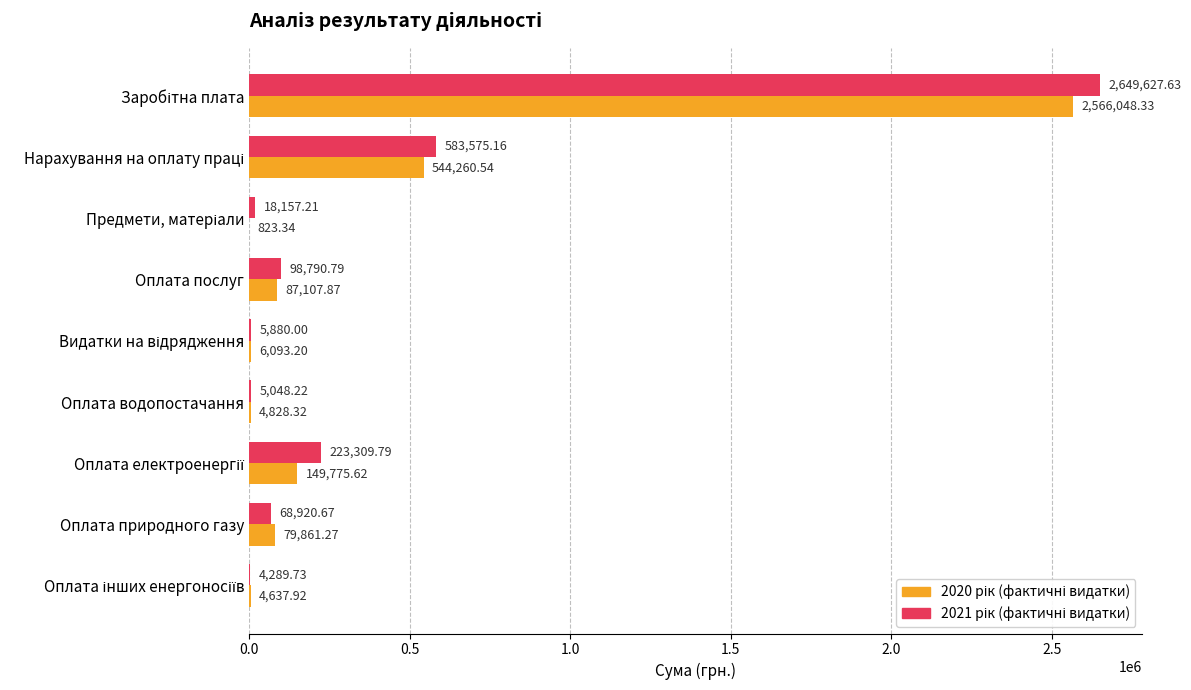

What is the total value across all series at Оплата послуг?

185898.7